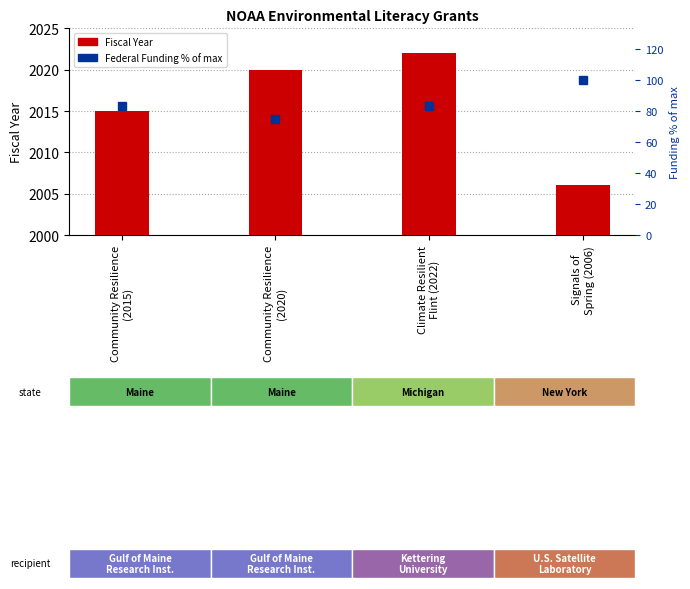

Is it true that Fiscal Year equals 2741.2 at Signals of
Spring (2006)?

False